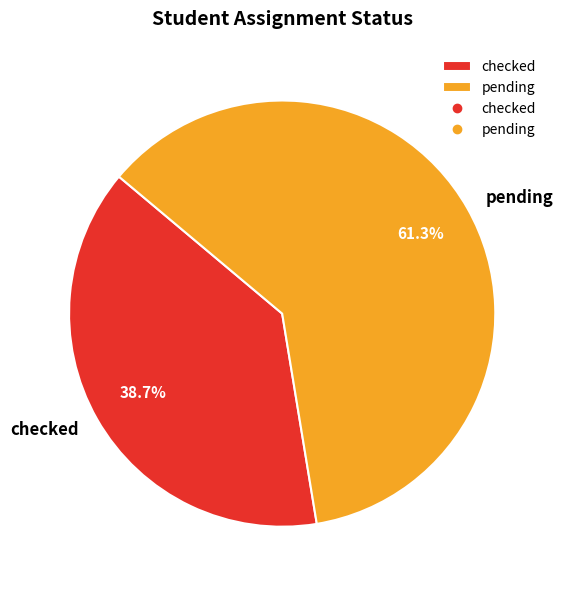

To the nearest percent, what is the difference between the largest and smallest slice percentages?

23%